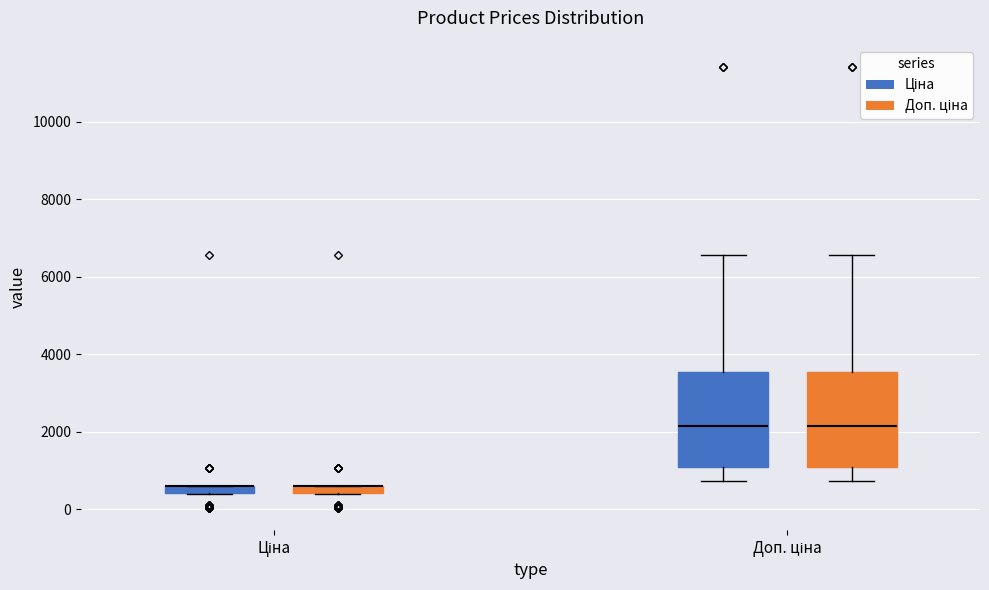

Where does the lower whisker of the box for Доп. ціна (Доп. ціна) end on the y-axis? The values are not printed on the chart, so give them approximately, as read against the axis.

800